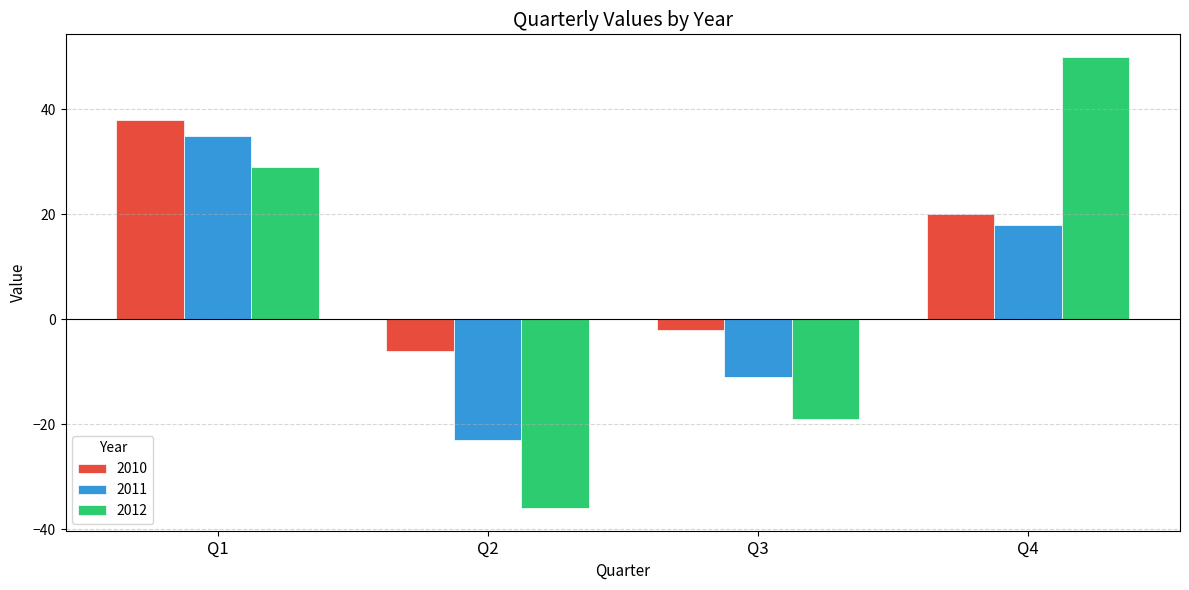

Which series has the largest total across all categories?

2010